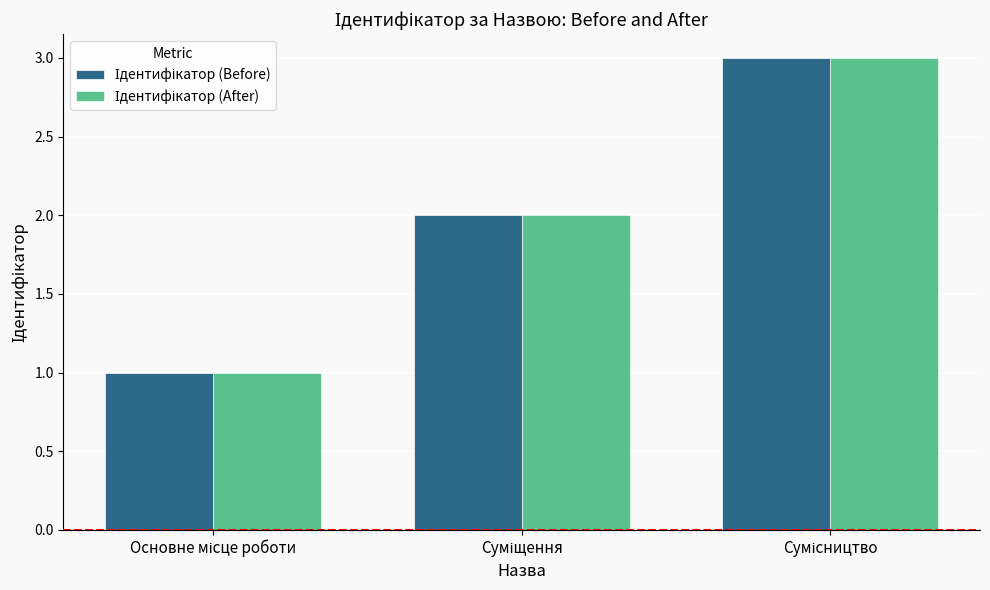

What is the value of the Ідентифікатор (After) bar at the 3rd from the left?

3